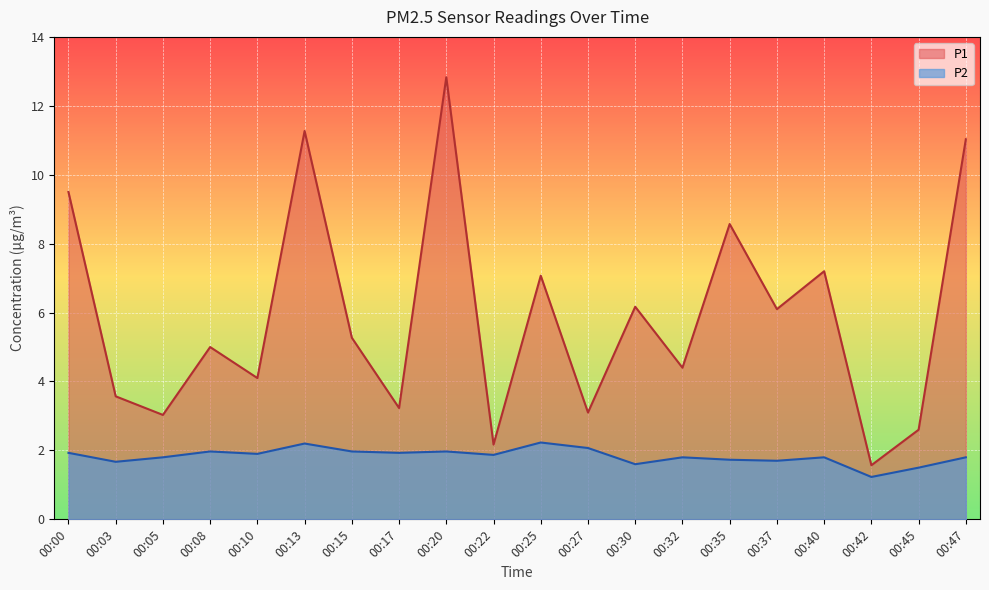

Is it true that P1 equals 4.1 at 00:10?

True